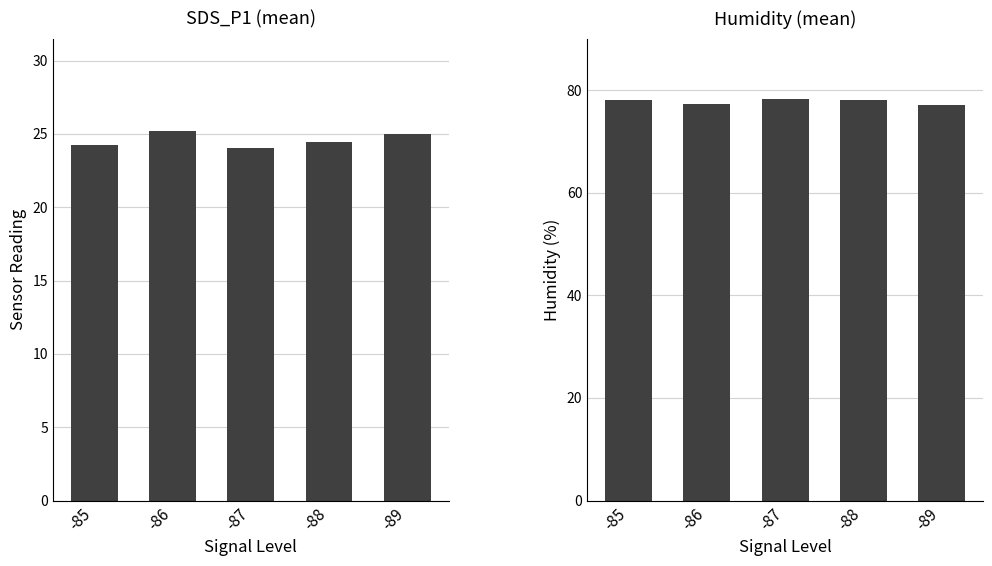

What are all the series names shown in the legend?

SDS_P1, Humidity